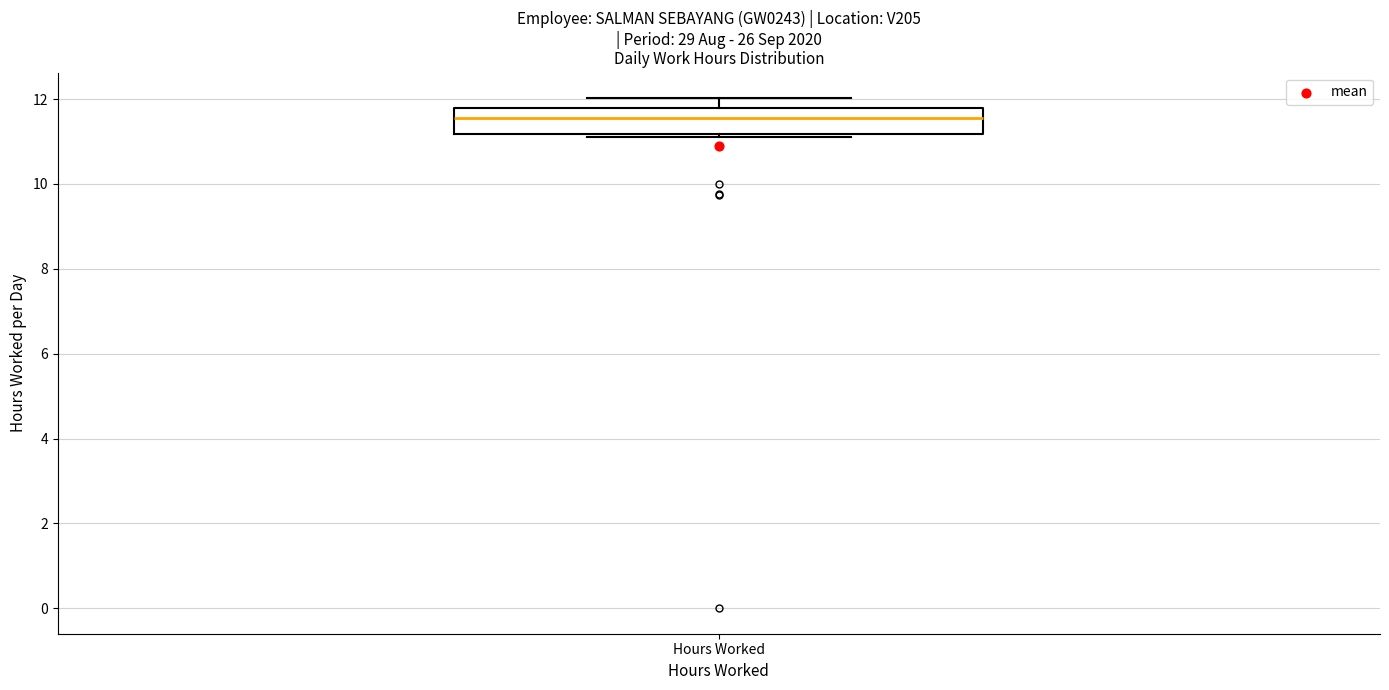

Where is the upper edge of the box for Hours Worked on the y-axis? The values are not printed on the chart, so give them approximately, as read against the axis.

11.8